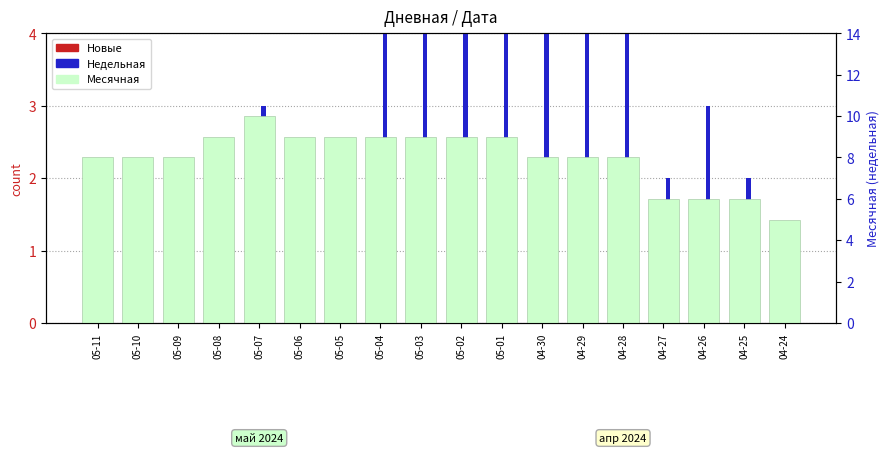

Which has a higher value, 04-29 or 04-26?

04-26